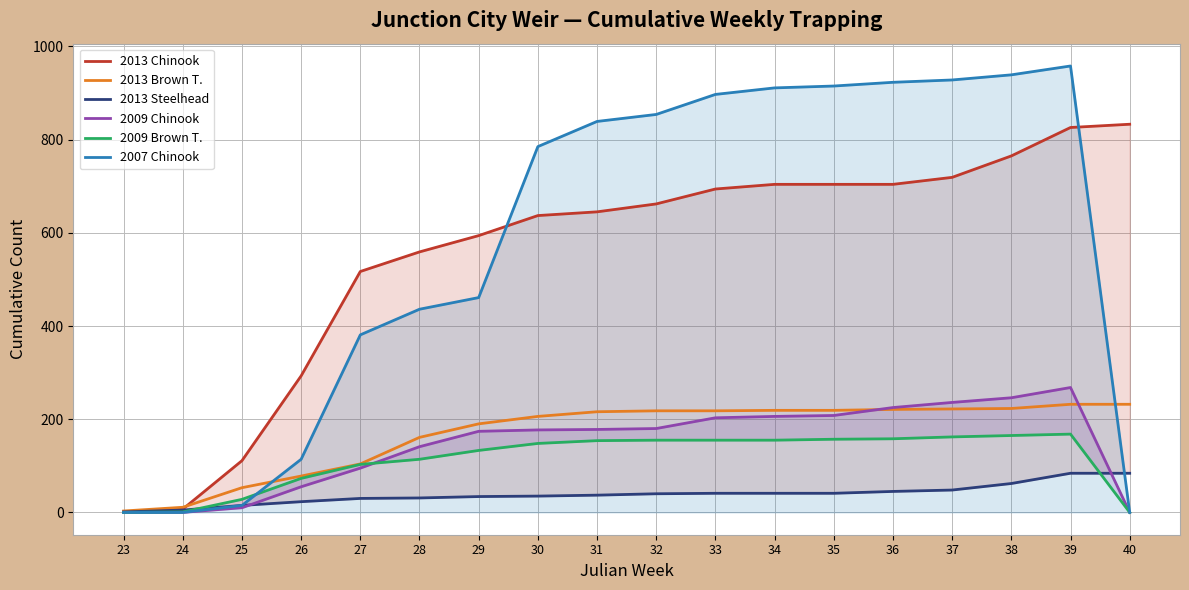

True or false: 2013 Chinook and 2013 Brown T. intersect in this chart.

True